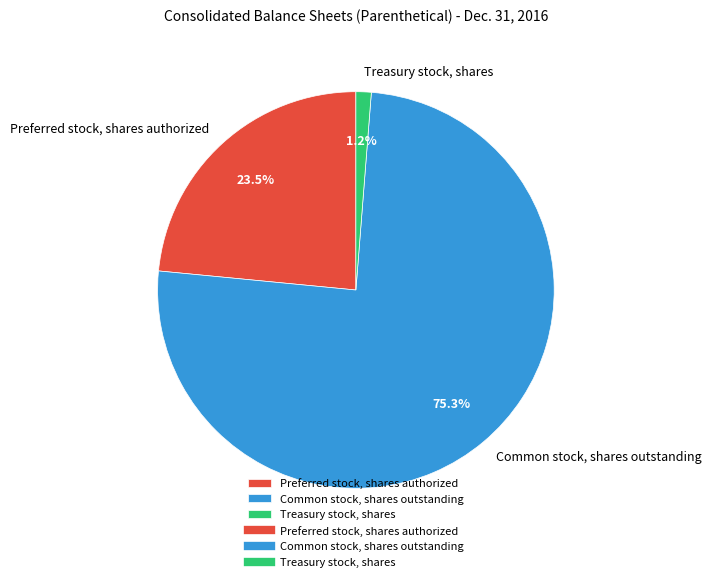

Which category has the smallest portion of the pie?

Treasury stock, shares